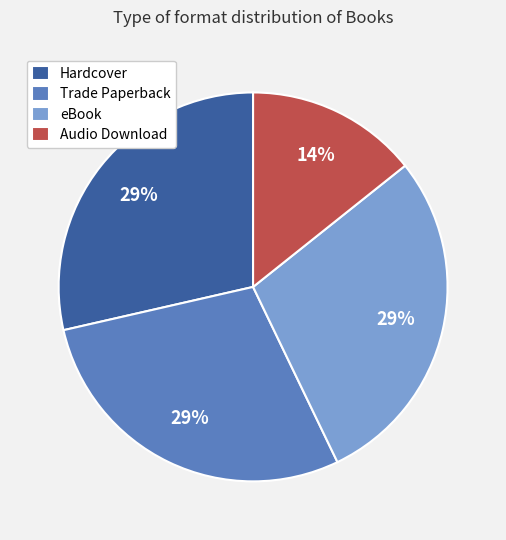

Is Hardcover the majority of the pie?

No